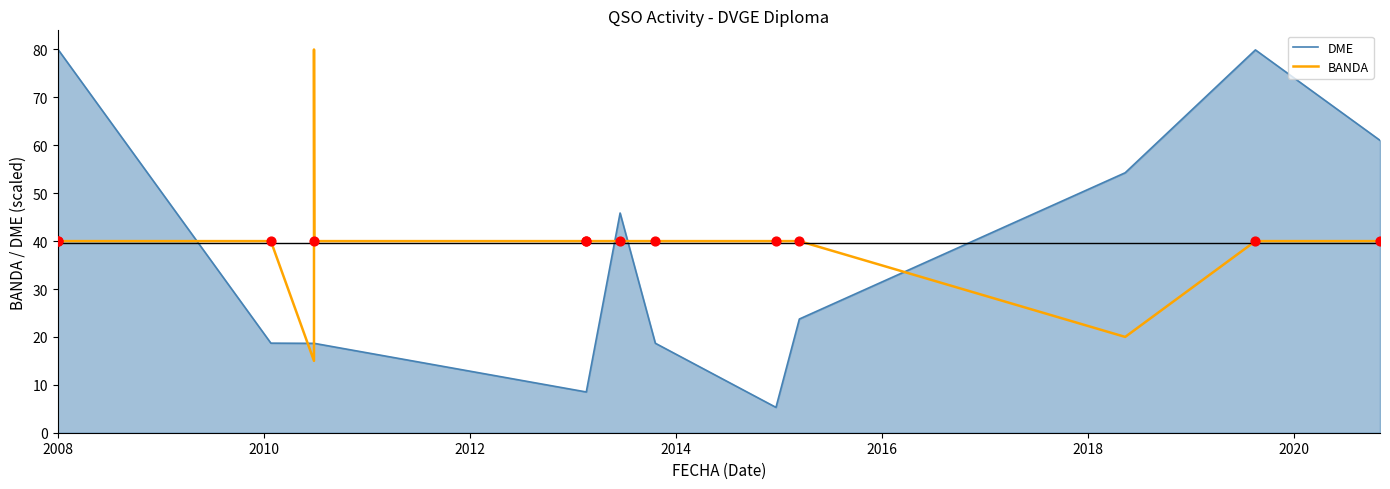

Which series has the largest total across all categories?

BANDA